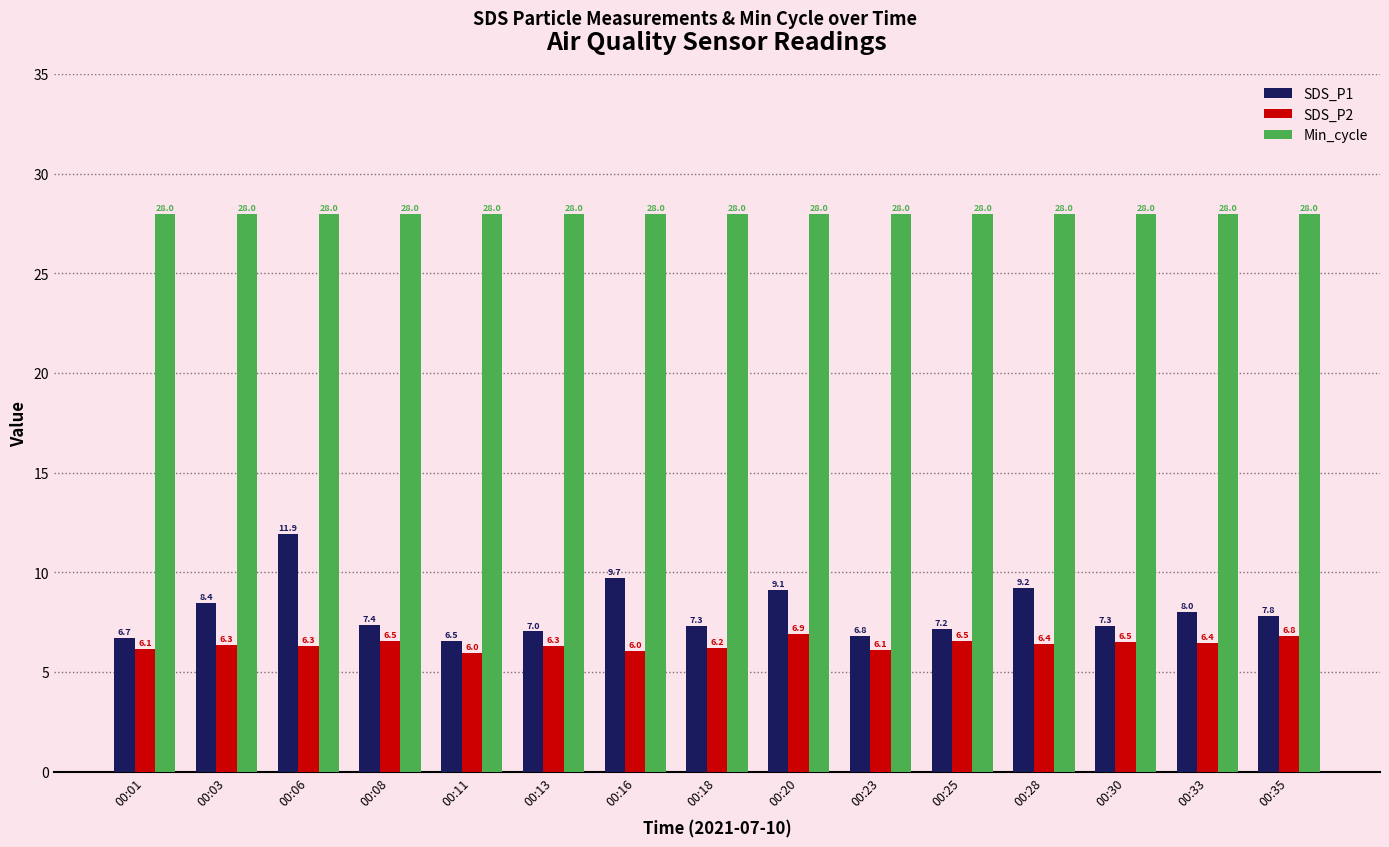

Which series has the largest range (max minus min)?

SDS_P1